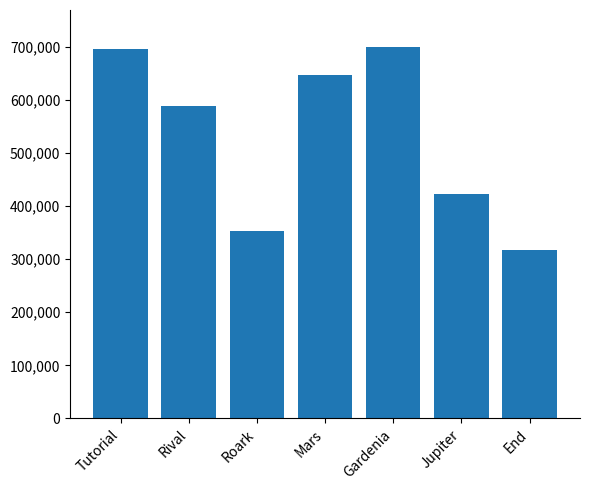

Which has a higher value, Tutorial or Roark?

Tutorial